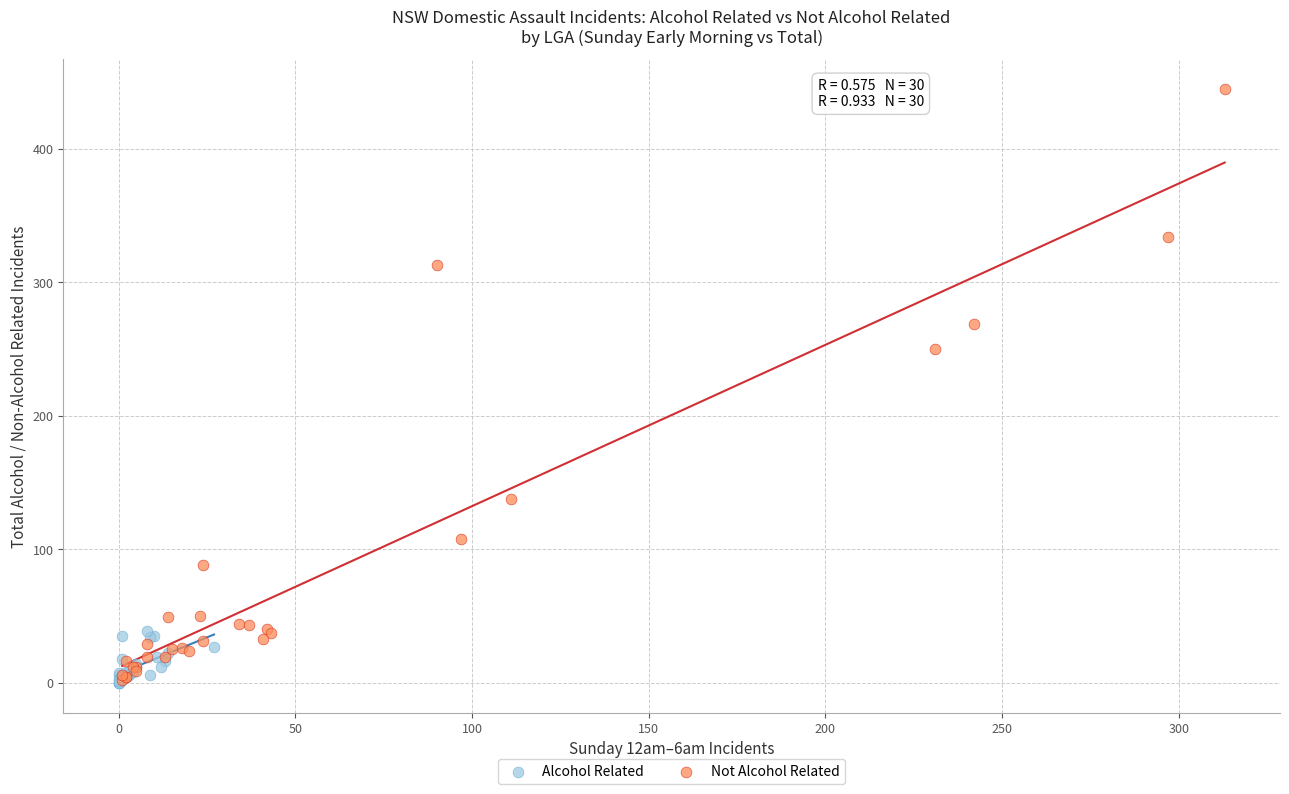

What are all the series names shown in the legend?

Alcohol Related, Not Alcohol Related